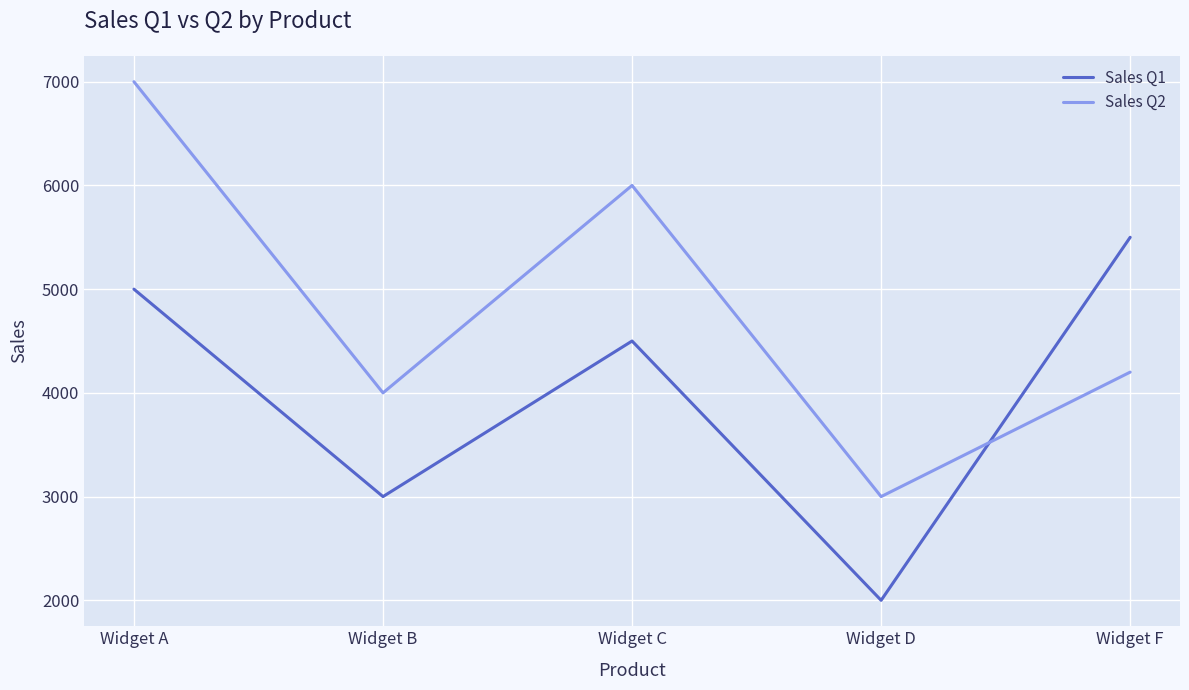

Is it true that Sales Q2 equals 3000 at Widget D?

True